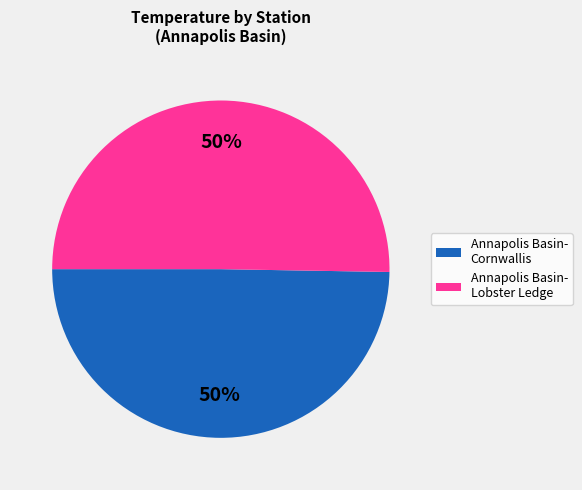

To the nearest percent, what is the average slice percentage?

50%